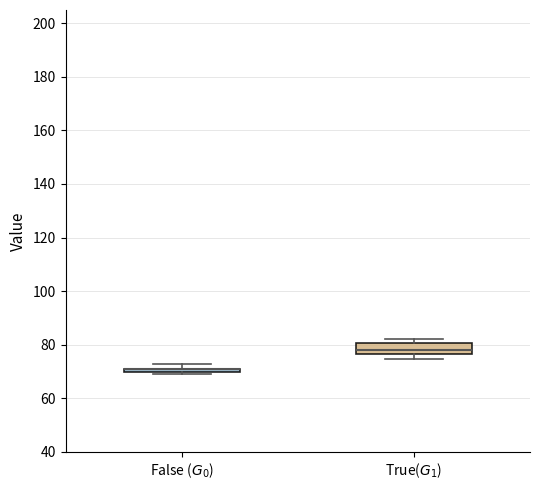

Where is the upper edge of the box for False ($G_0$) on the y-axis? The values are not printed on the chart, so give them approximately, as read against the axis.

72